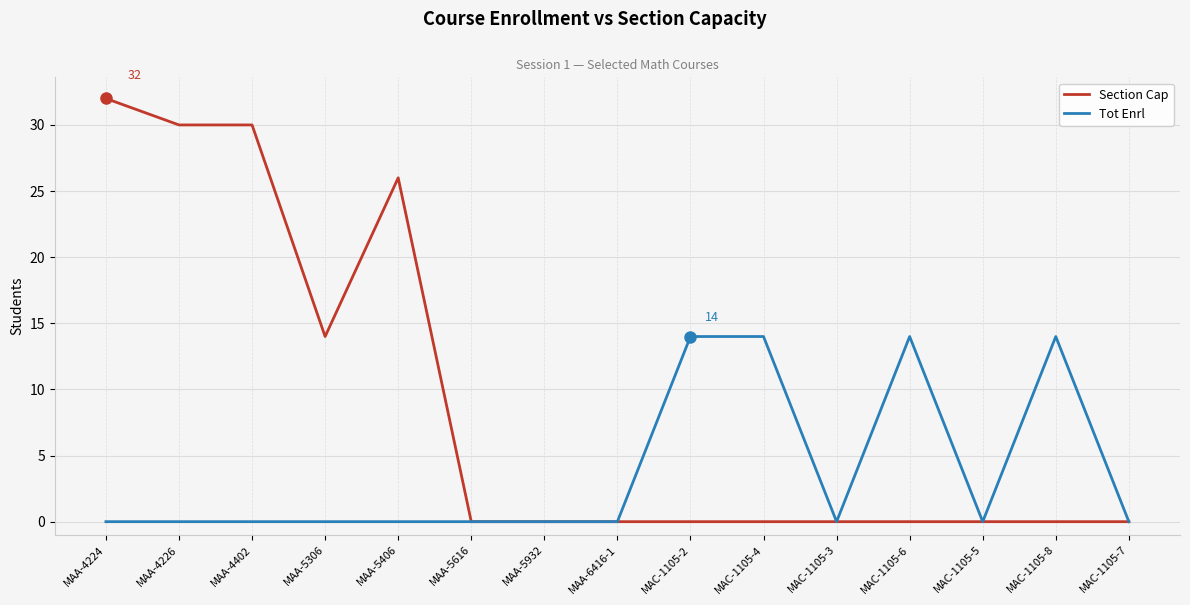

Which series has the largest total across all categories?

Section Cap